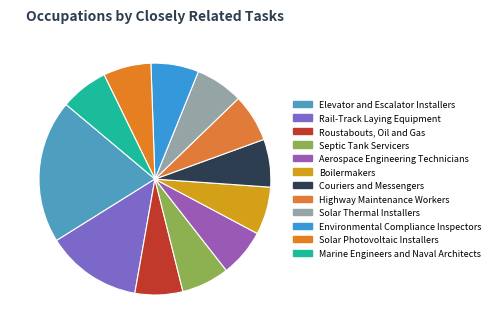

What percentage is the Boilermakers slice, to the nearest percent?

7%